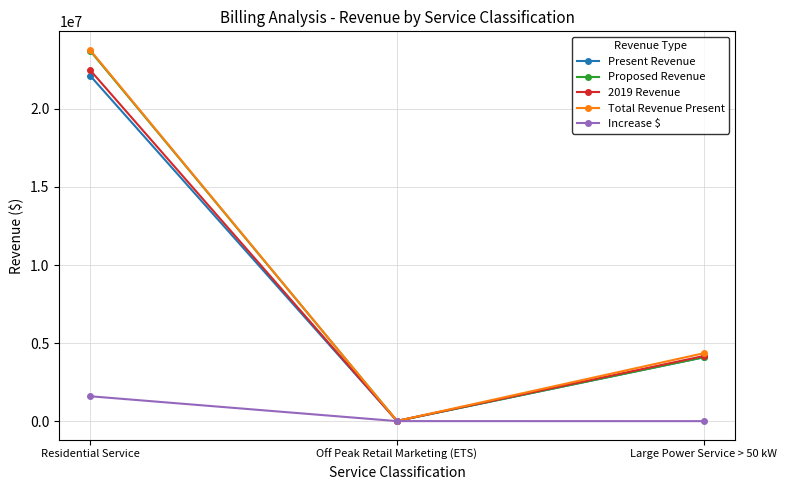

What position from the left is Residential Service?

1